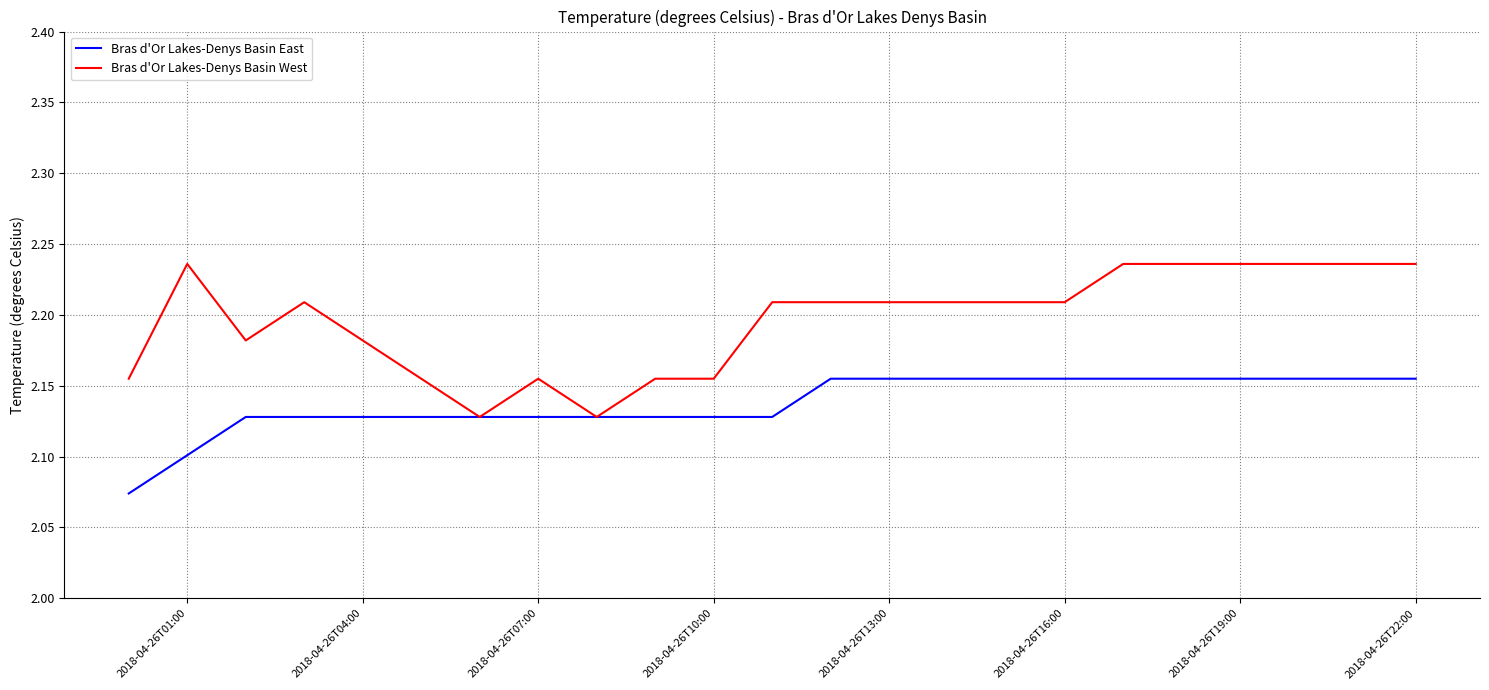

What is the difference between the maximum and minimum values in the Bras d'Or Lakes-Denys Basin West series?

0.1